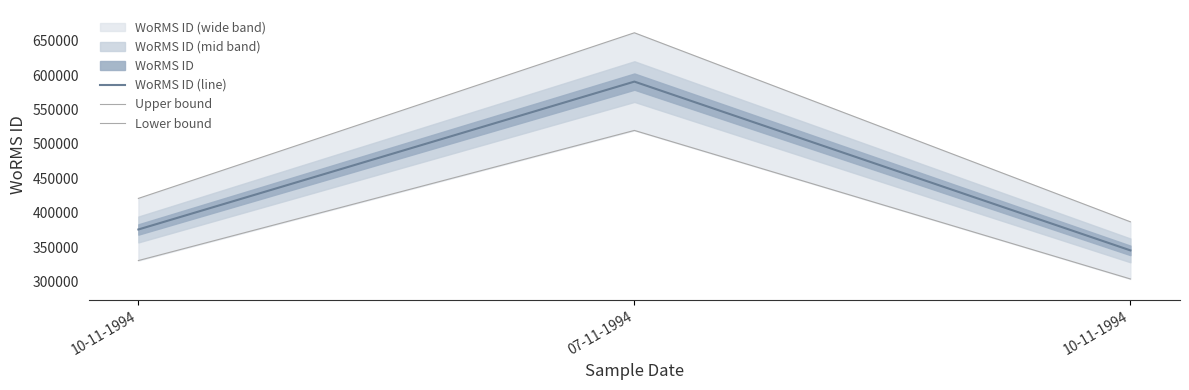

At how many categories does at least one series exceed 456558?

1